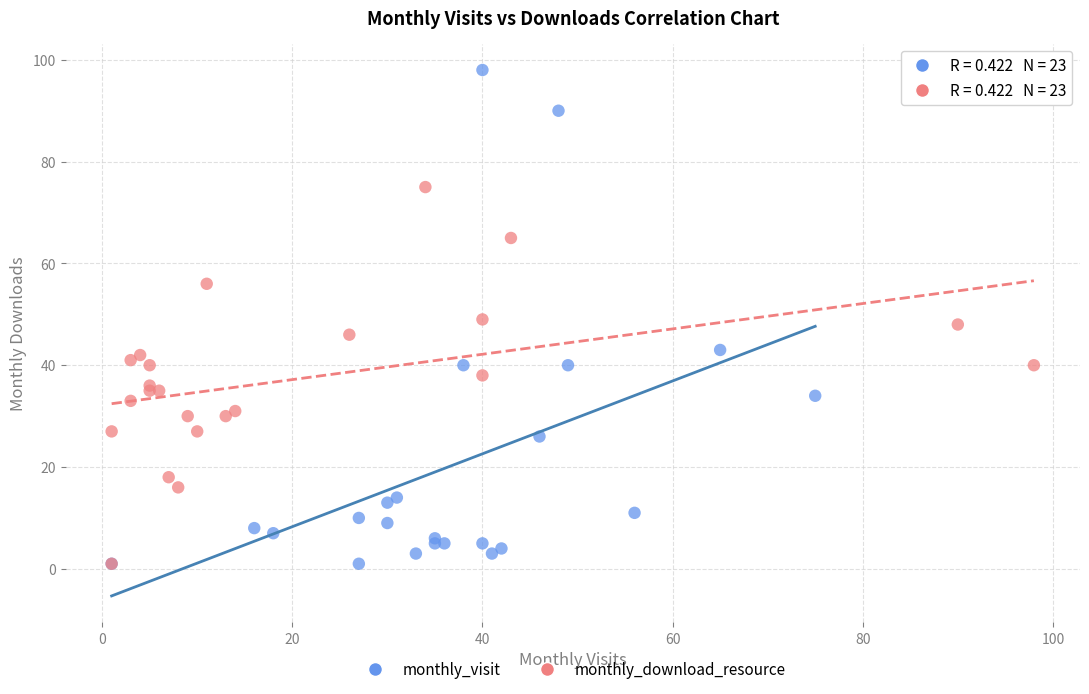

What are all the series names shown in the legend?

monthly_visit, monthly_download_resource